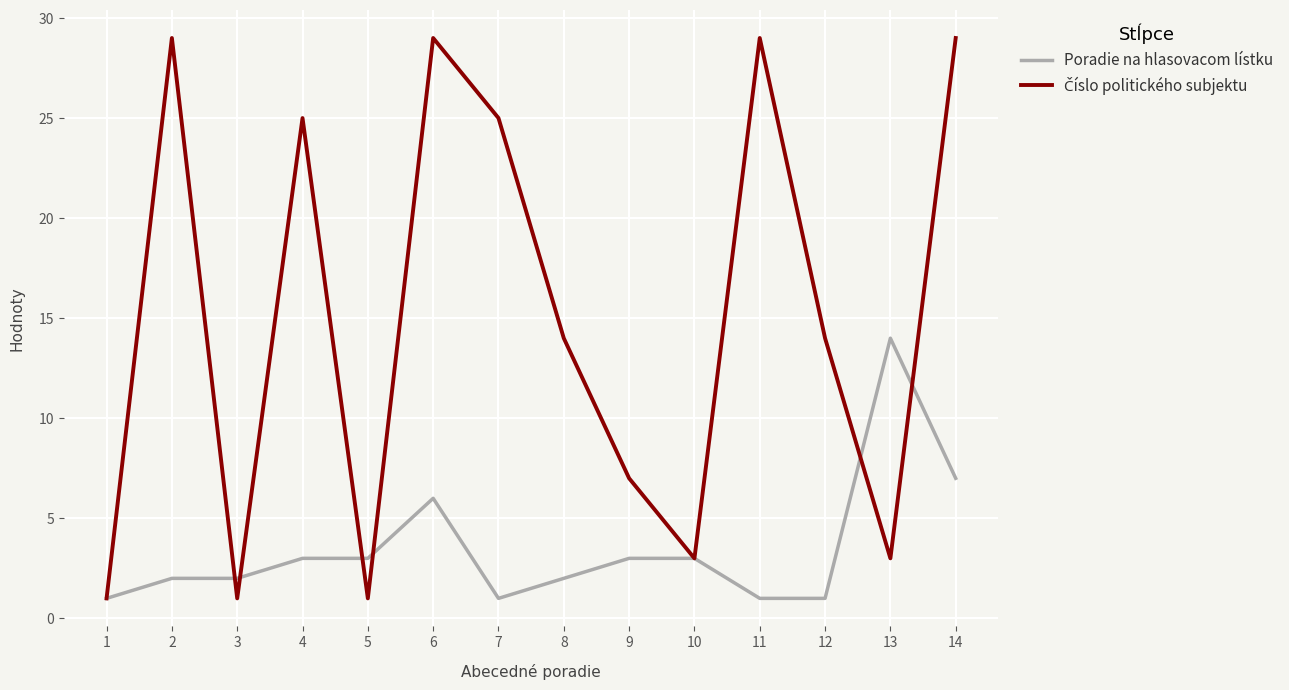

What is the total value across all series at 13?

17